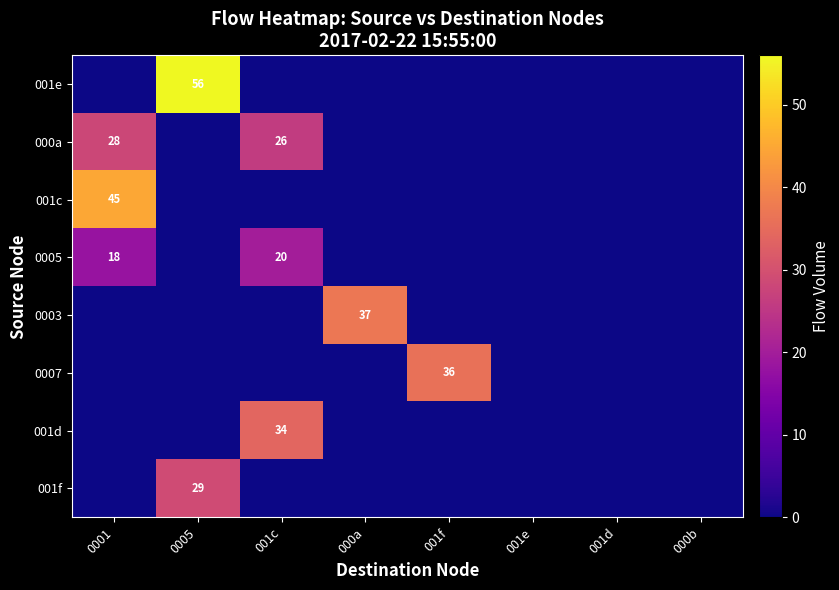

Is it true that 000a equals 10 at 001c?

False